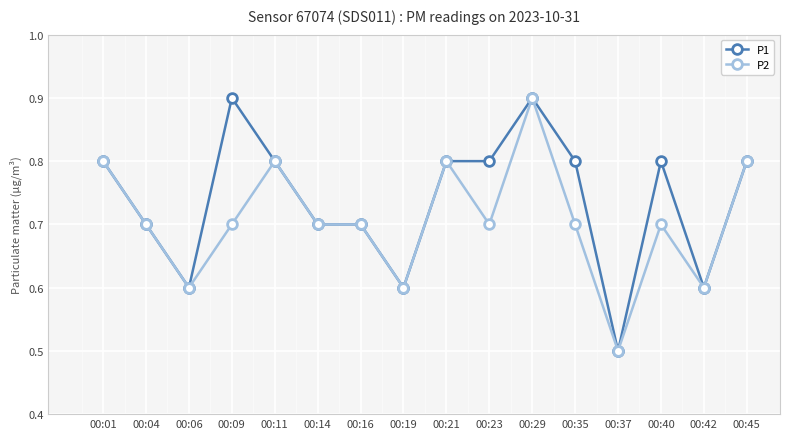

What is the difference between the P2 values at 00:01 and 00:40?

0.1